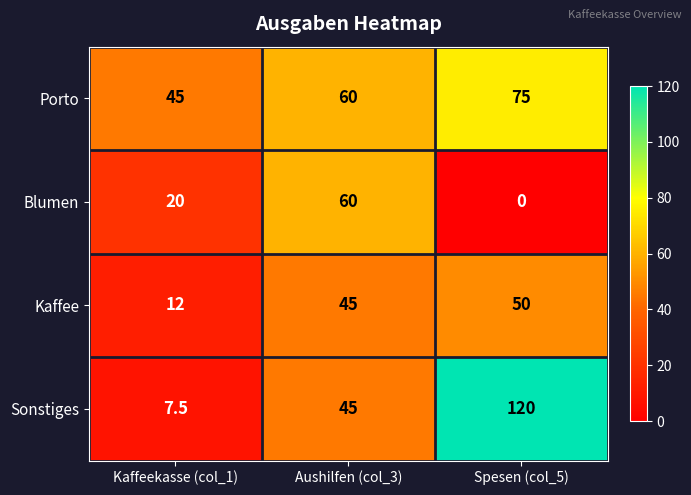

What is the average value of the Blumen series?

26.7